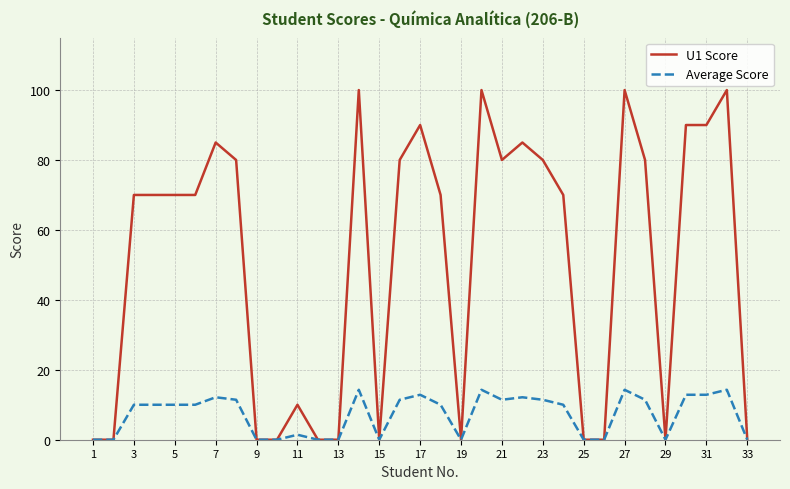

Rank the series by their maximum value, from highest to lowest.

U1 Score, Average Score